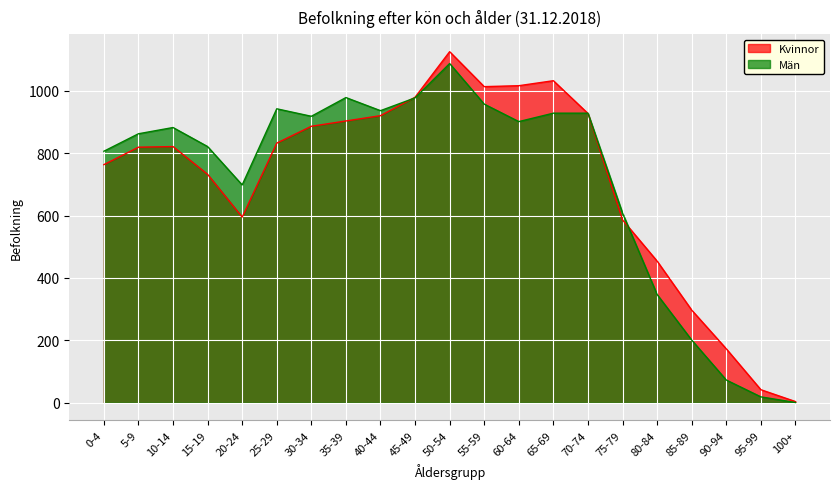

How many values in the Män series exceed 882?

10